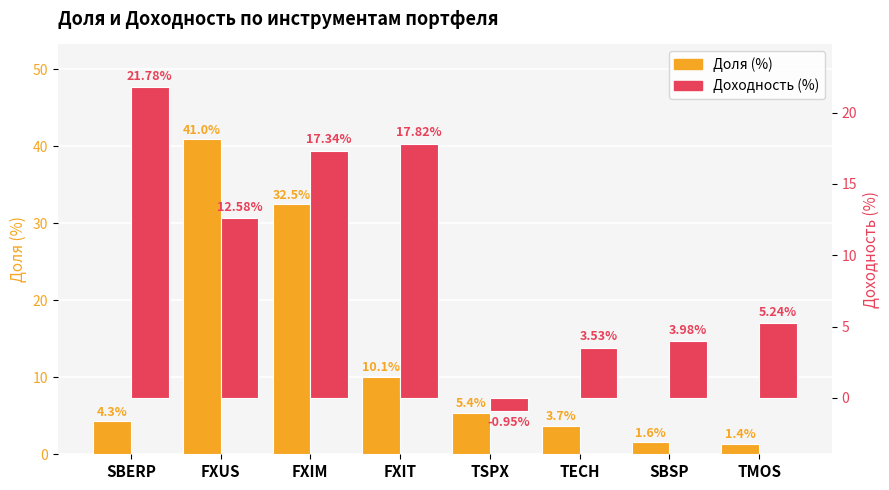

What is the total value across all series at SBSP?

5.6